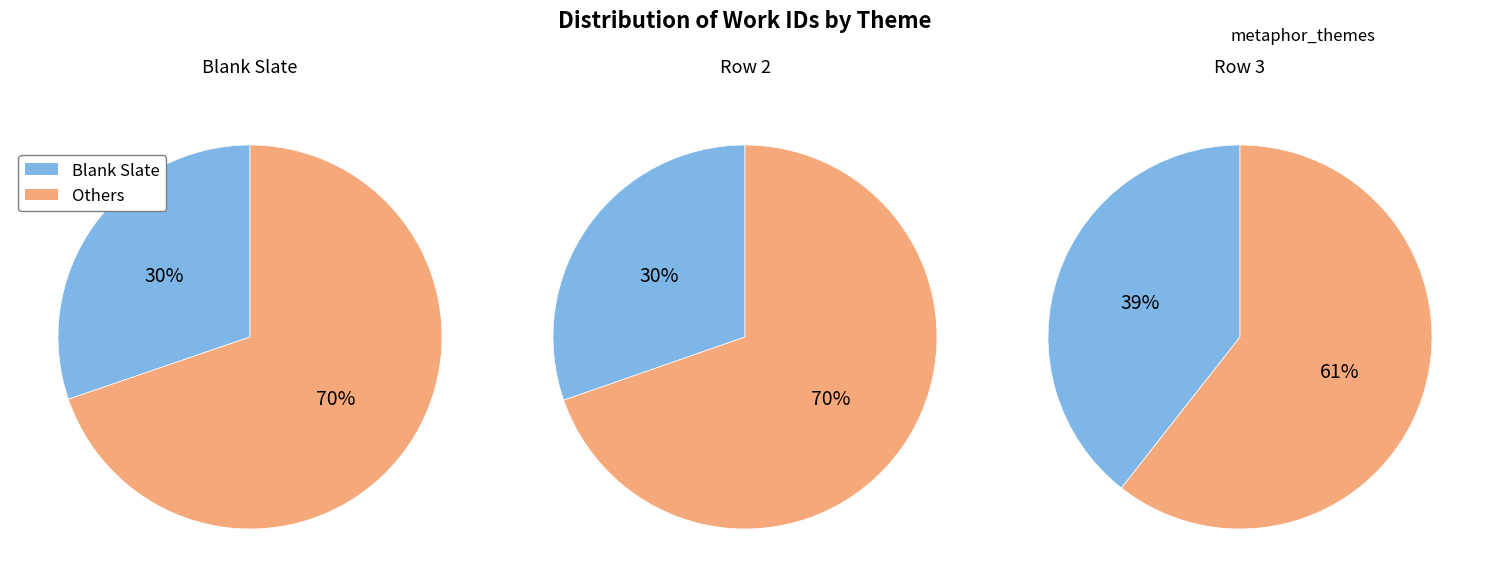

Approximately how many times larger is the value at Row 3 compared to Row 2?

1.3